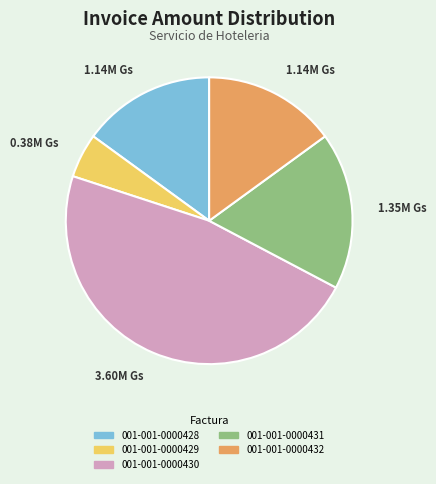

Is there a majority slice in this chart?

No